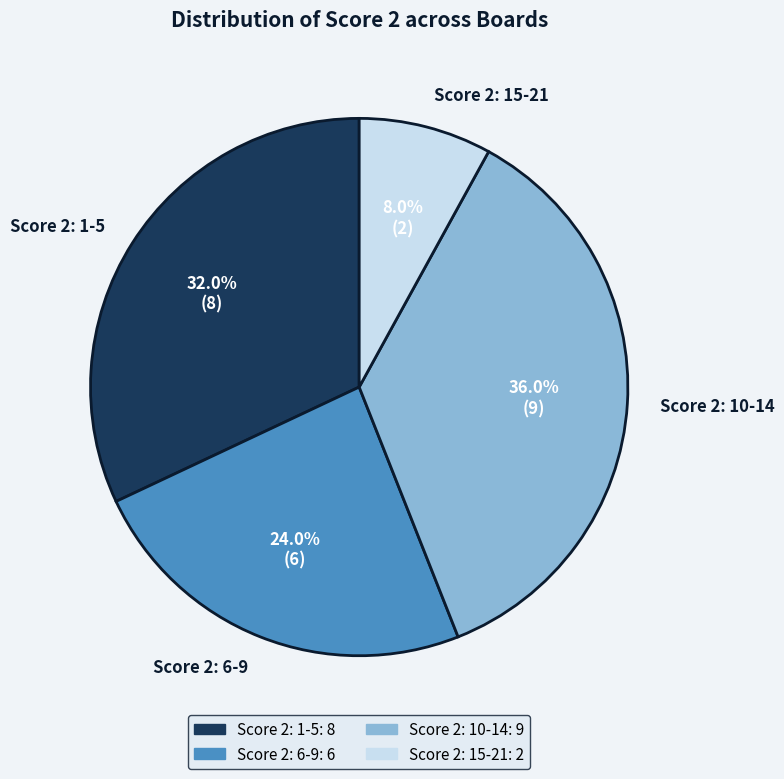

What is the smallest slice in the pie chart?

Score 2: 15-21